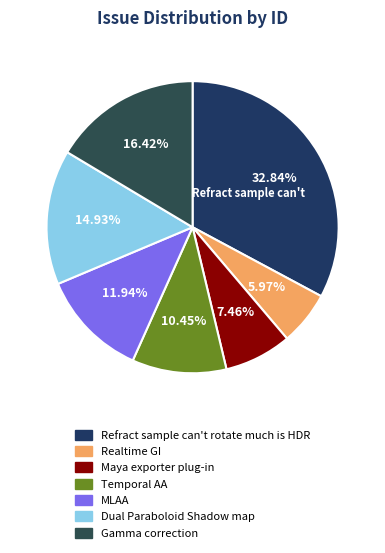

To the nearest percent, what percentage of the pie is Gamma correction?

16%